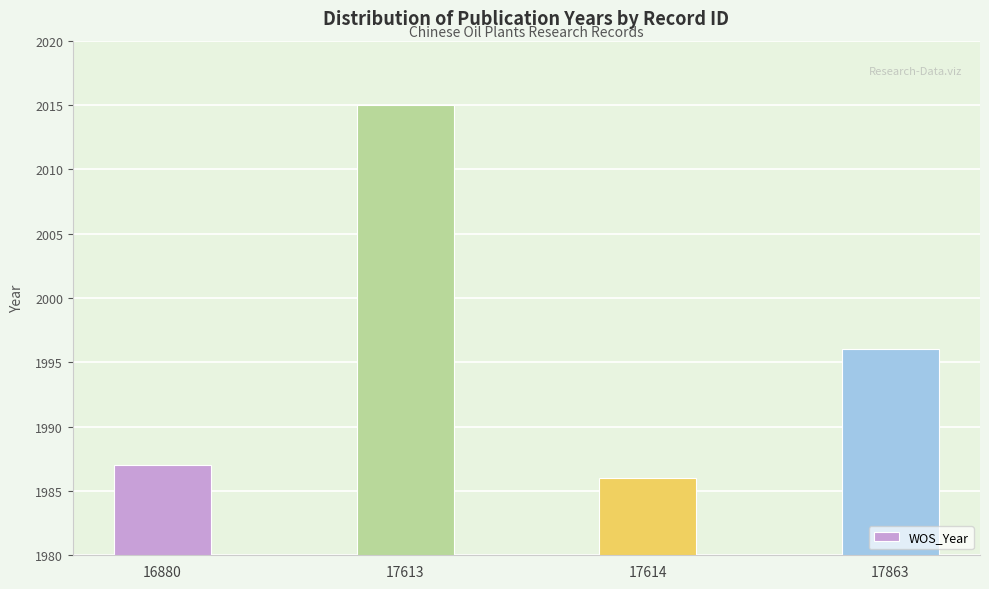

Reading left to right, transcribe all the data shown in this chart.

16880=1987	17613=2015	17614=1986	17863=1996